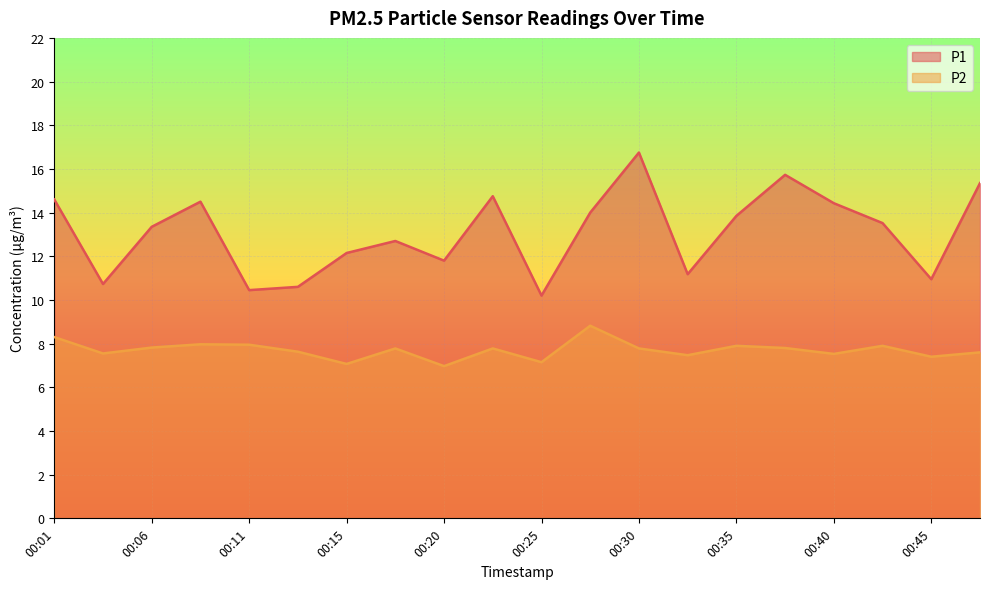

How many interior local valleys does the P1 series have?

6